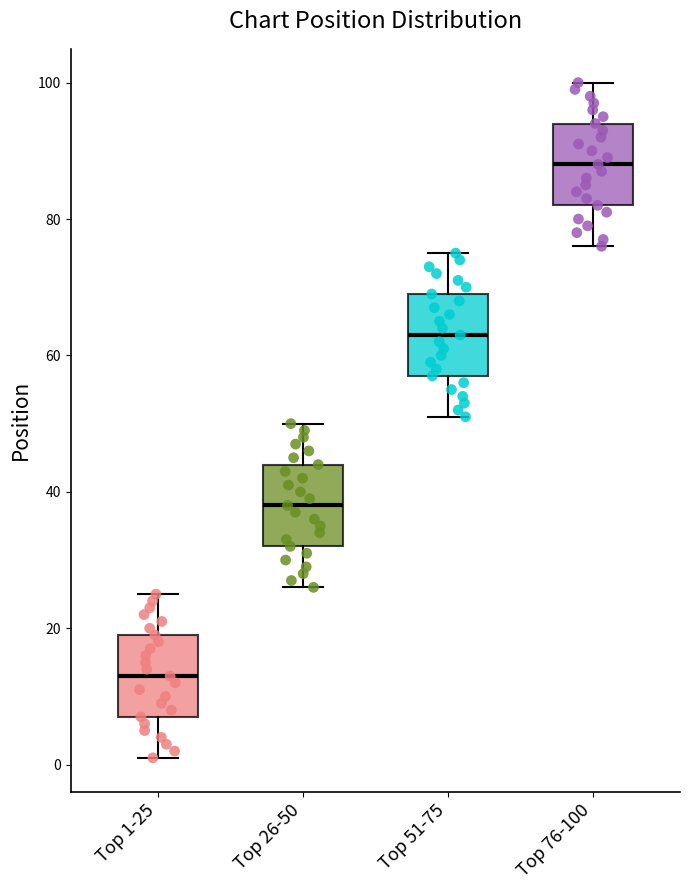

Reading left to right, read every box against the y-axis: the position of its median line, the range the box covers, and the ends of its whiskers. The values are not printed on the chart, so give them approximately, as read against the axis.

Top 1-25: median 14, box 8 to 20, whiskers 2 to 26
Top 26-50: median 38, box 32 to 44, whiskers 26 to 50
Top 51-75: median 64, box 58 to 70, whiskers 52 to 76
Top 76-100: median 88, box 82 to 94, whiskers 76 to 100